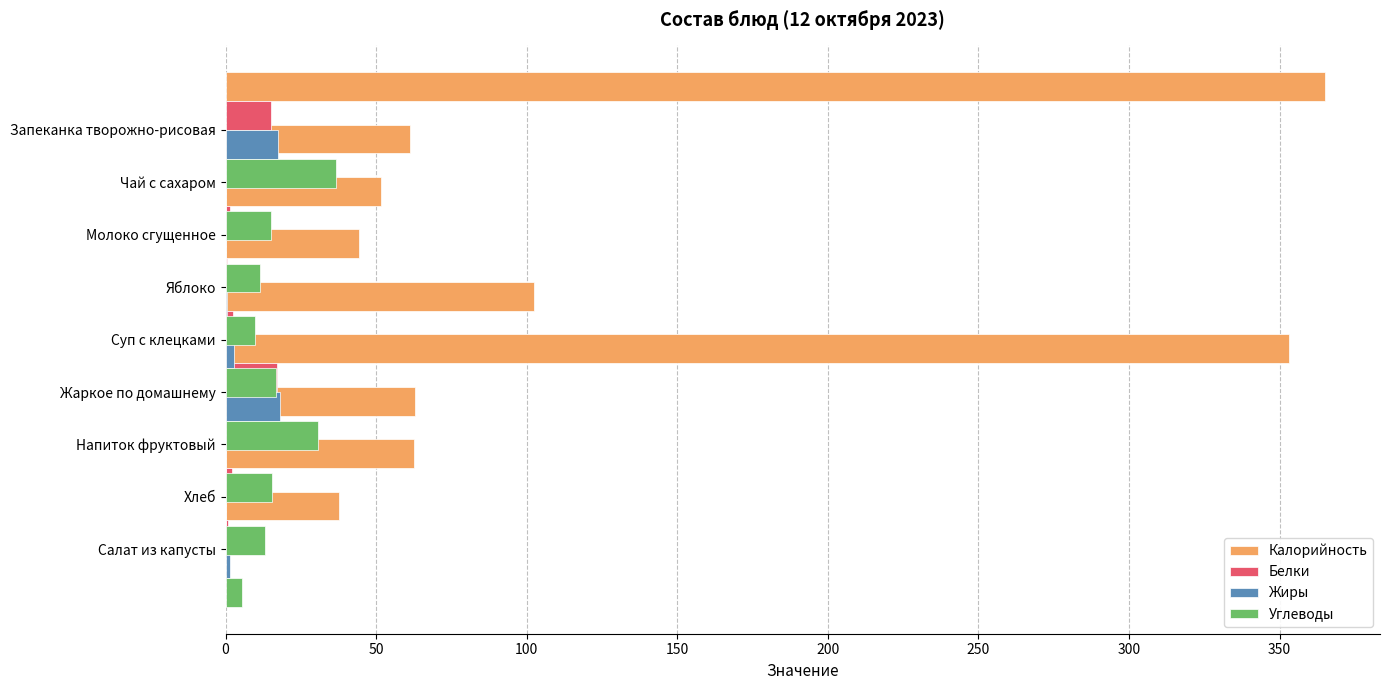

Rank the series by their maximum value, from lowest to highest.

Белки, Жиры, Углеводы, Калорийность